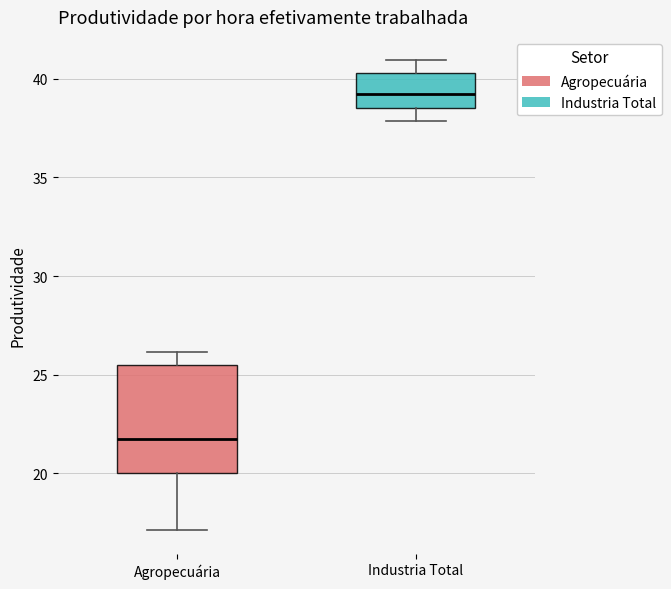

Reading left to right, read every box against the y-axis: the position of its median line, the range the box covers, and the ends of its whiskers. The values are not printed on the chart, so give them approximately, as read against the axis.

Agropecuária: median 21.5, box 20.0 to 25.5, whiskers 17.0 to 26.0
Industria Total: median 39.0, box 38.5 to 40.5, whiskers 38.0 to 41.0